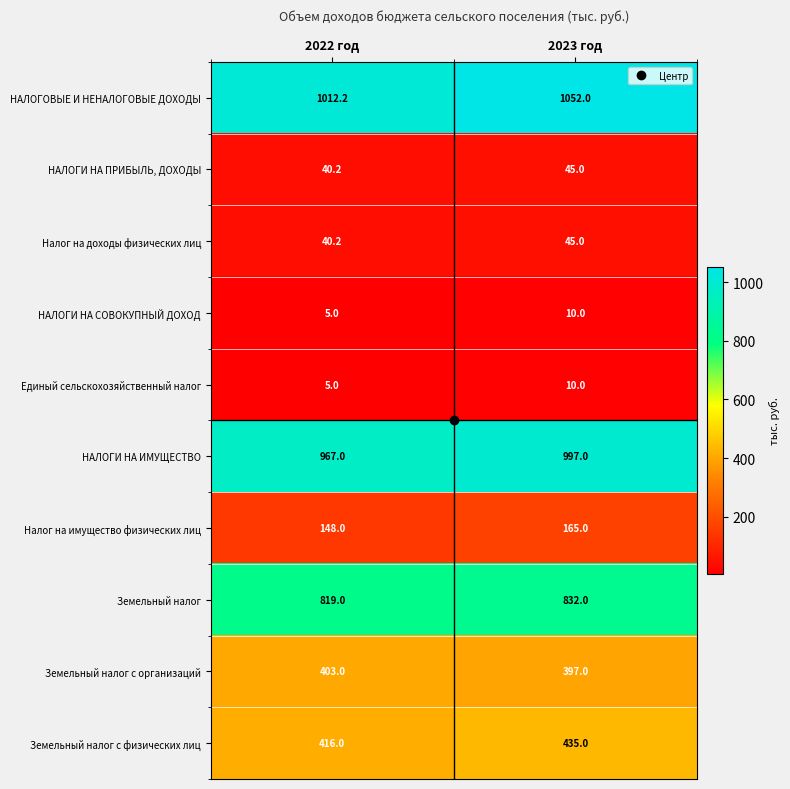

The value of Земельный налог с физических лиц at 2023 год is 187.7. True or false?

False